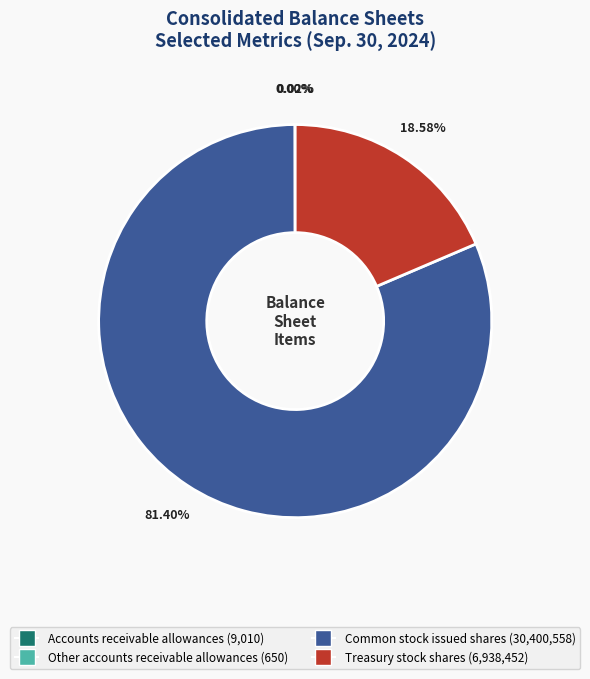

What is the largest slice in the pie chart?

Common stock issued shares